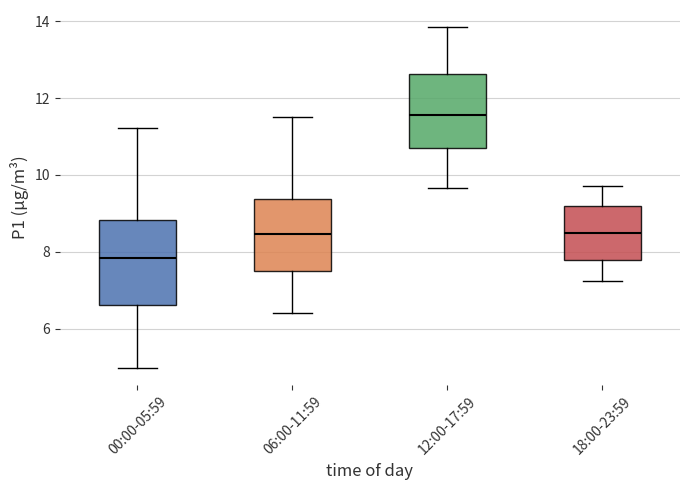

Reading left to right, transcribe this box plot: for each box, give where its median line is, the range the box spans, and where its two whiskers end, as read against the y-axis. The values are not printed on the chart, so give them approximately, as read against the axis.

00:00-05:59: median 7.8, box 6.6 to 8.8, whiskers 5.0 to 11.2
06:00-11:59: median 8.4, box 7.4 to 9.4, whiskers 6.4 to 11.6
12:00-17:59: median 11.6, box 10.8 to 12.6, whiskers 9.6 to 13.8
18:00-23:59: median 8.4, box 7.8 to 9.2, whiskers 7.2 to 9.8